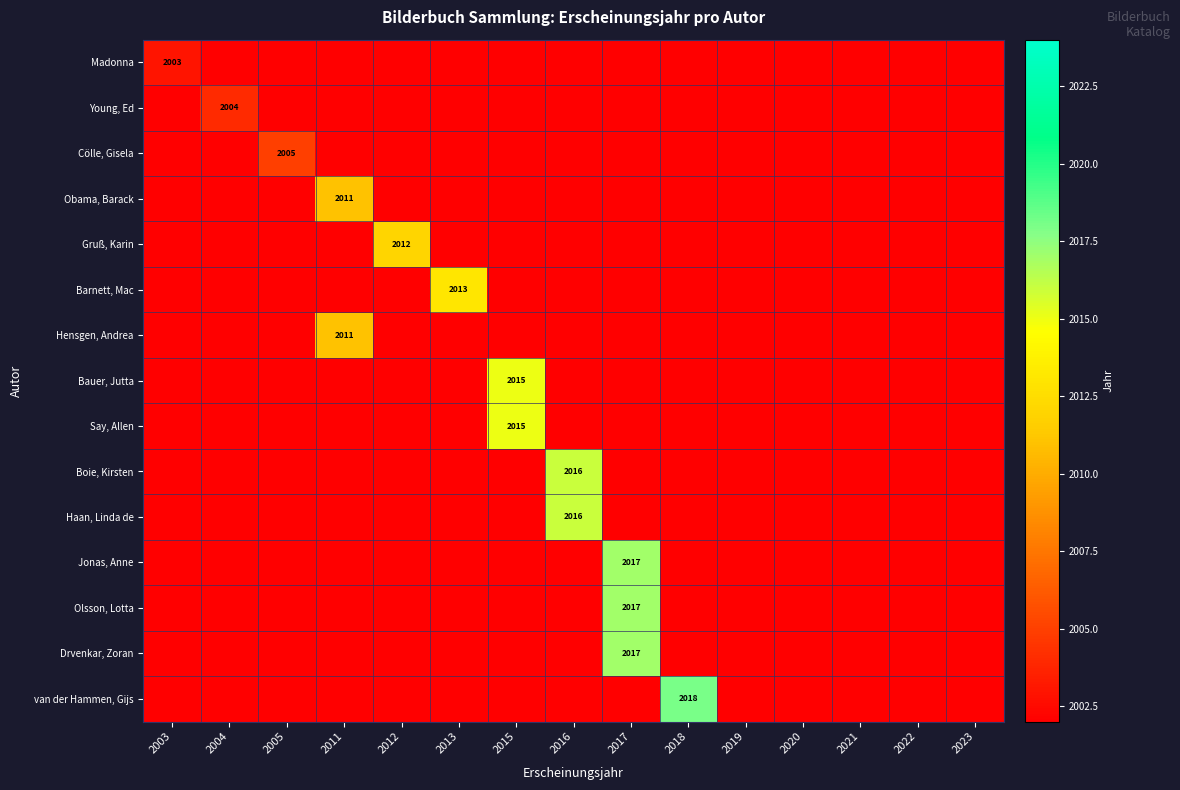

At which category is the sum across all series the highest?

2017